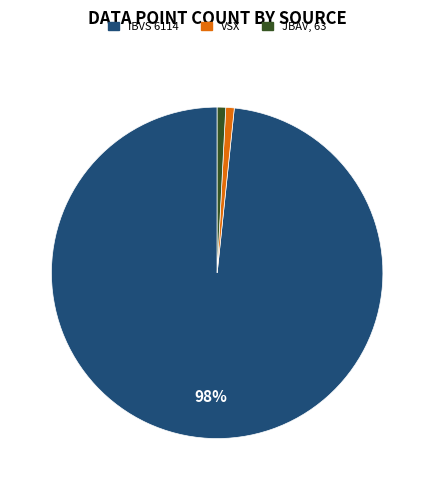

Is the sum of VSX and IBVS 6114 greater than half?

Yes